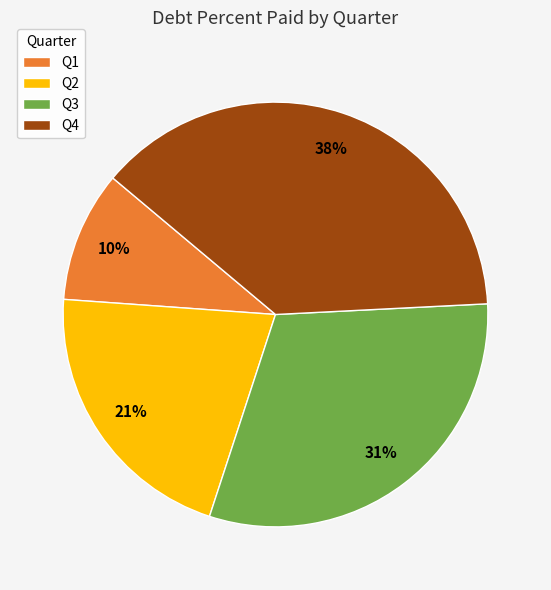

Do Q3 and Q1 together represent more than half of the pie?

No